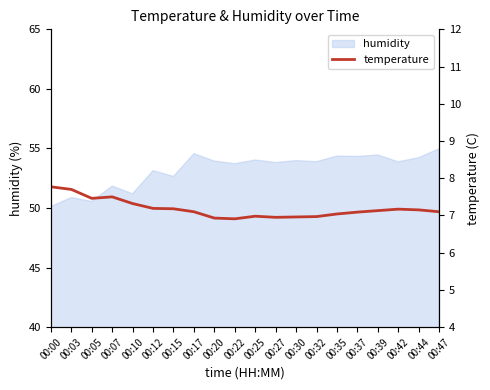

How many data points does each series have?

20